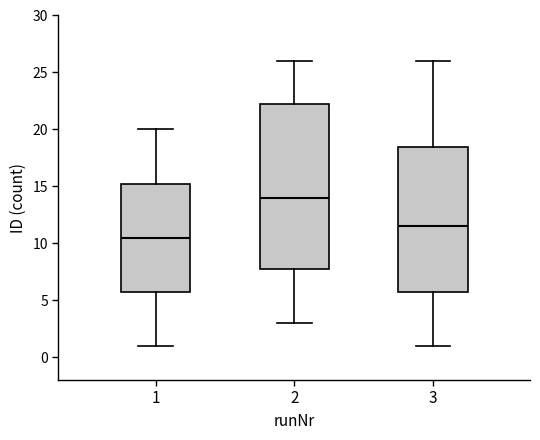

Where does the lower whisker of the box at x = 3 end on the y-axis? The values are not printed on the chart, so give them approximately, as read against the axis.

1.0